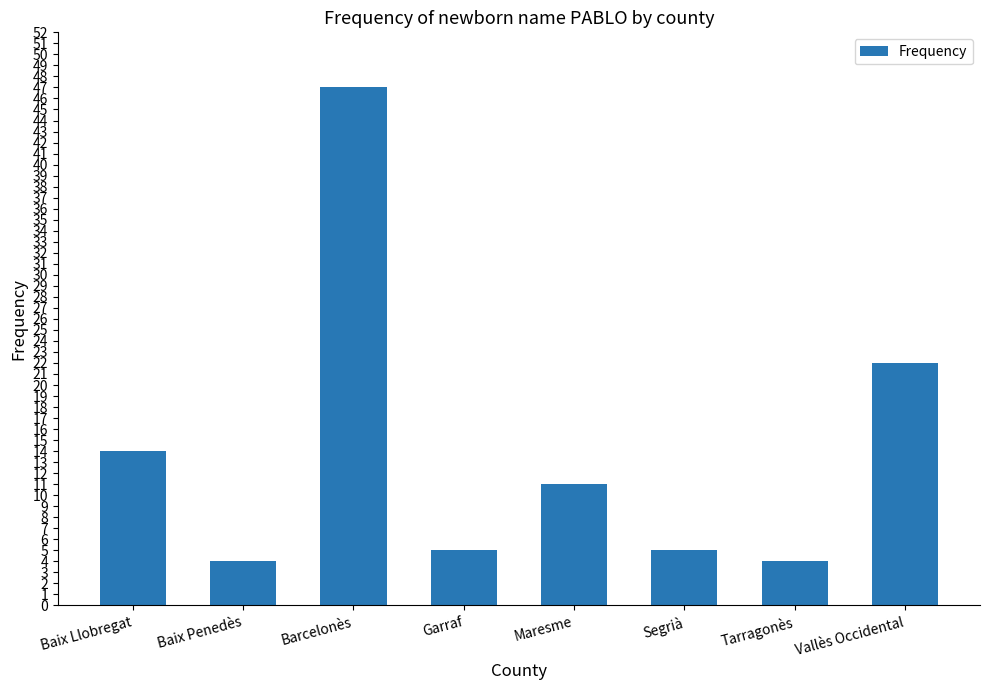

Reading left to right, transcribe all the data shown in this chart.

Baix Llobregat=14	Baix Penedès=4	Barcelonès=47	Garraf=5	Maresme=11	Segrià=5	Tarragonès=4	Vallès Occidental=22